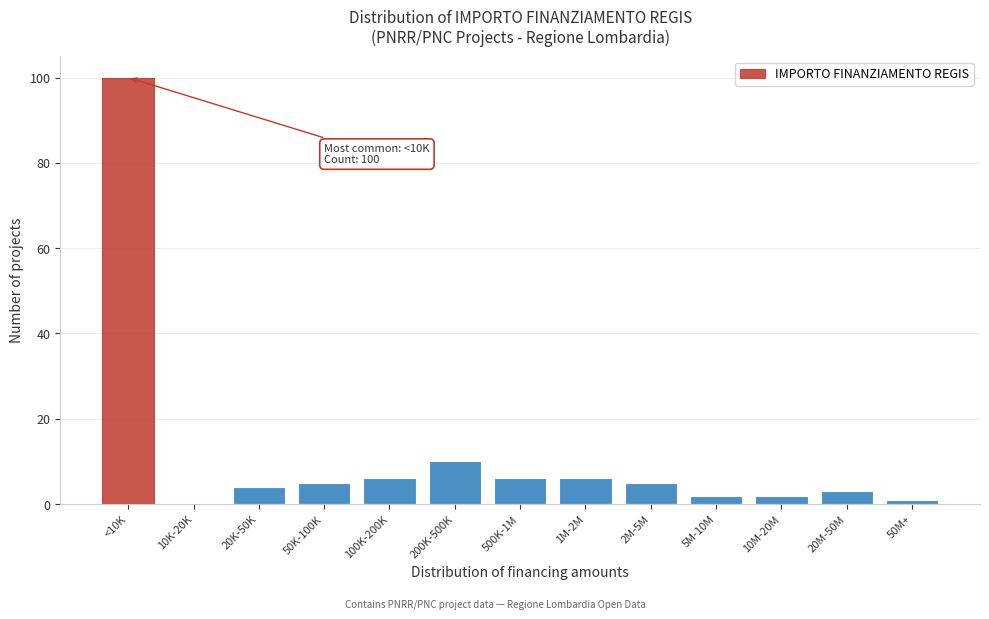

Reading left to right, what are all the values shown in this chart?

<10K=100	10K-20K=0	20K-50K=4	50K-100K=5	100K-200K=6	200K-500K=10	500K-1M=6	1M-2M=6	2M-5M=5	5M-10M=2	10M-20M=2	20M-50M=3	50M+=1